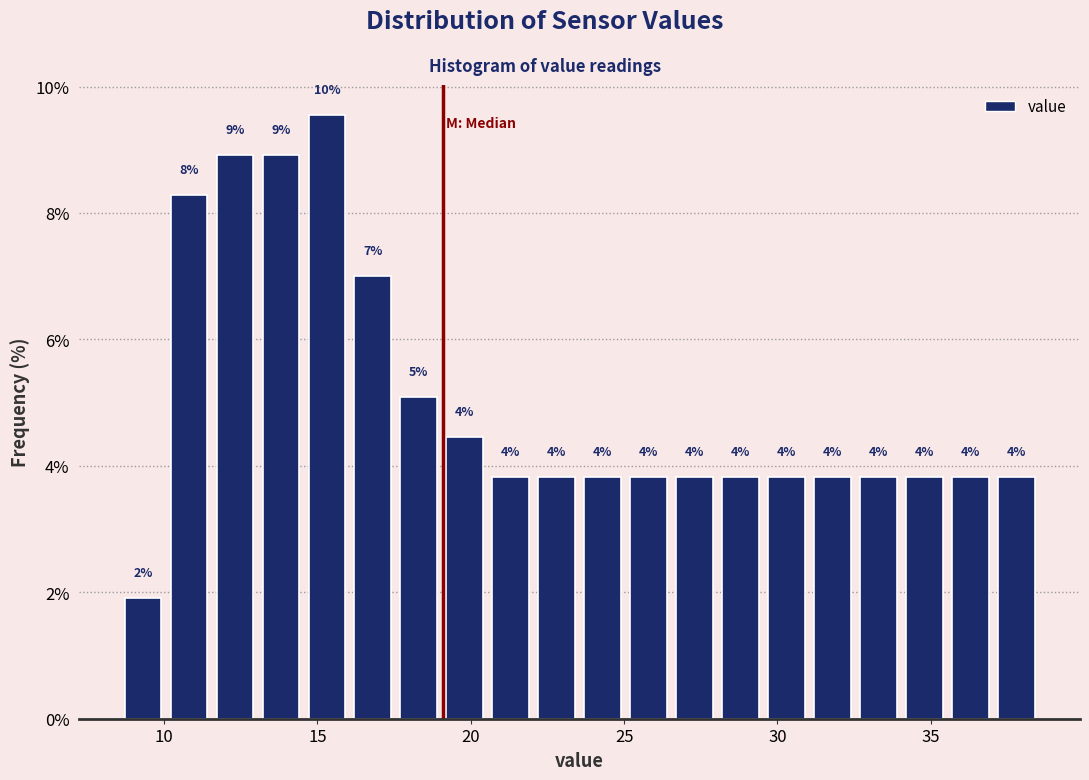

Around what value on the x-axis is the tallest bar? Give the approximate position of its centre, as read against the axis.

15.5